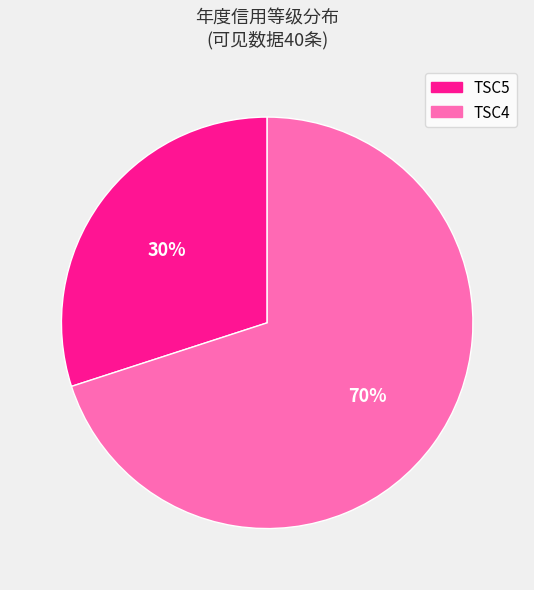

To the nearest percent, what is the difference between the largest and smallest slice percentages?

40%